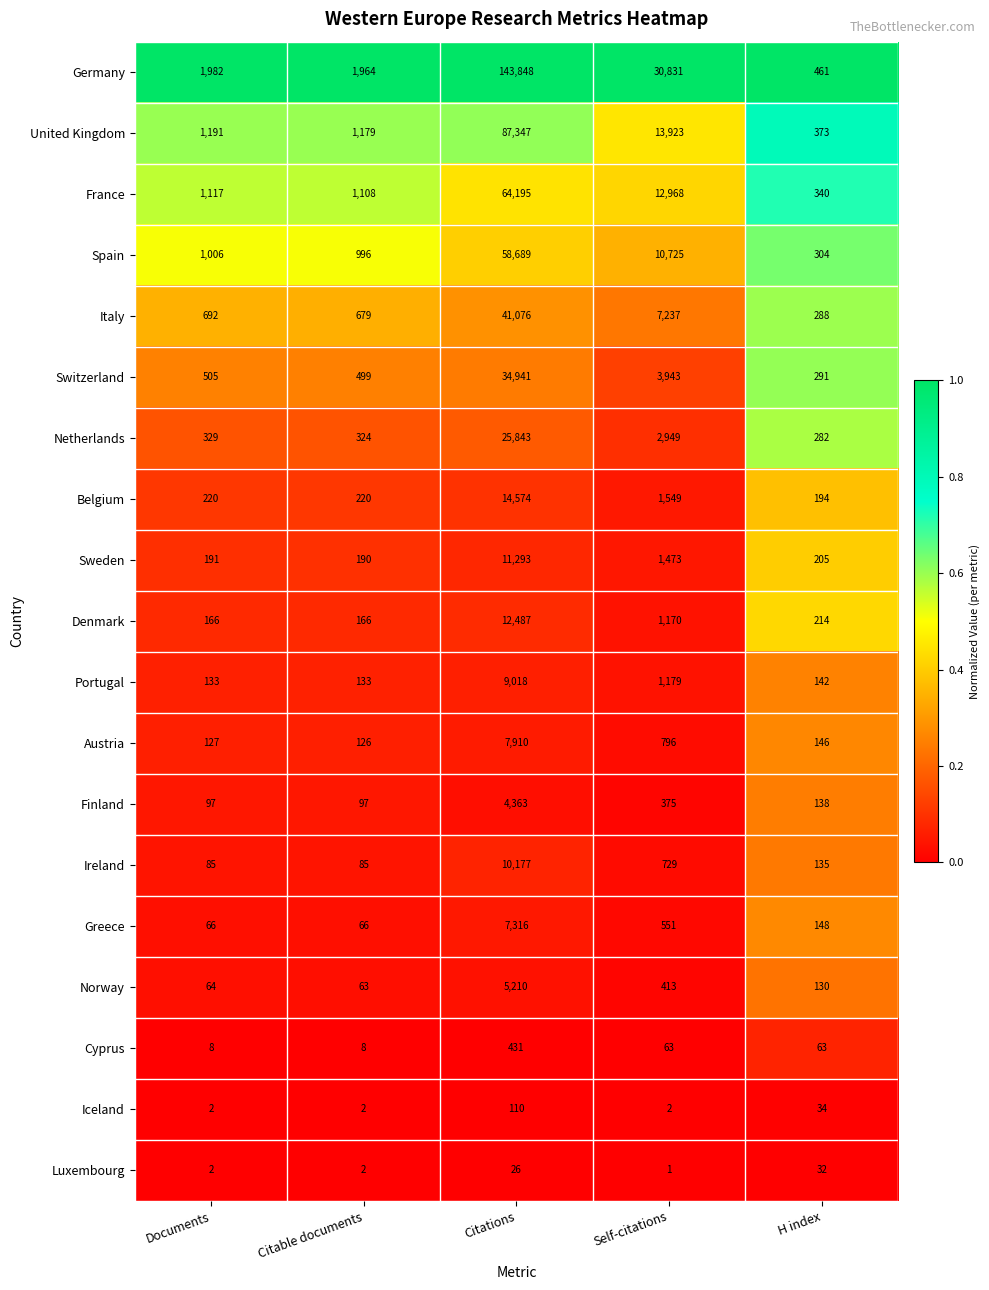

Is the value of United Kingdom at Self-citations greater than the value of Belgium at Citable documents?

Yes